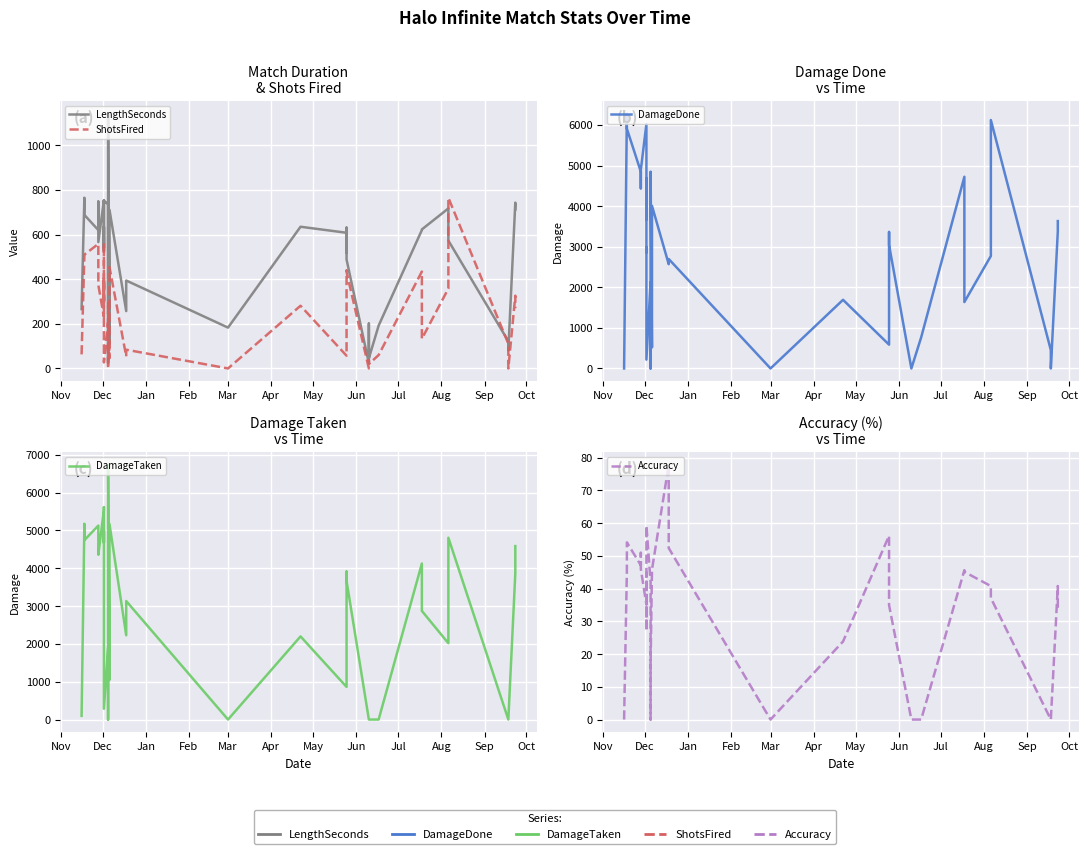

How many interior local peaks does the DamageTaken series have?

12